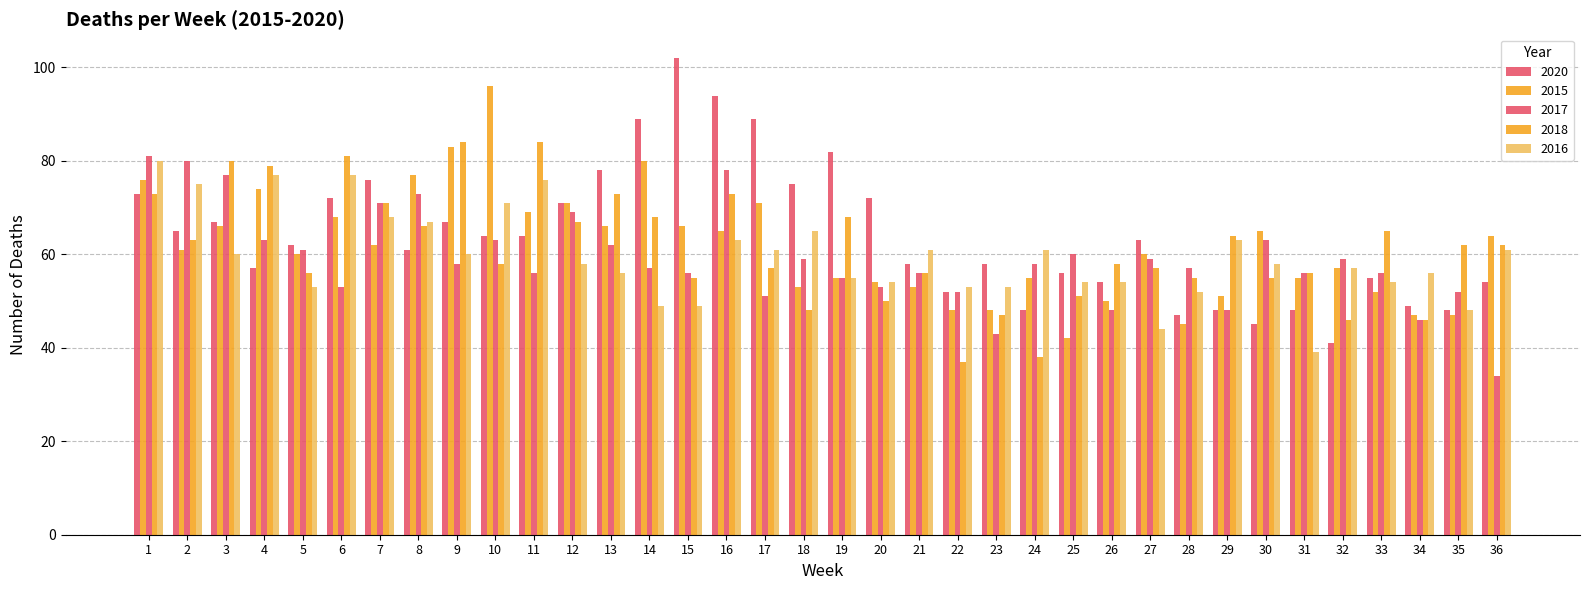

The value of 2020 at 4 is 95. True or false?

False